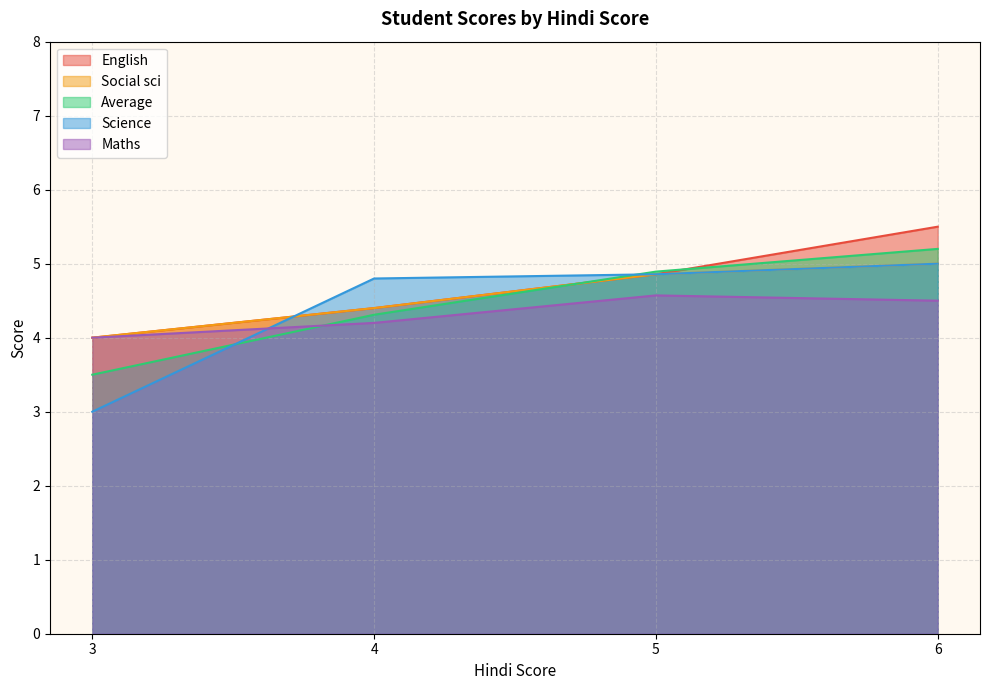

What is the total value across all series at 3?

18.5